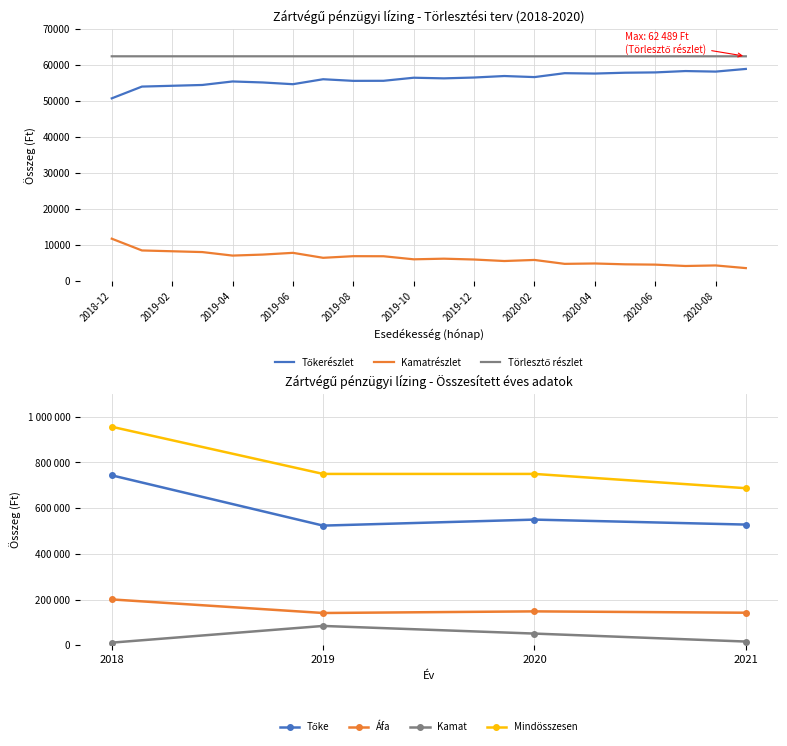

Read the Kamatrészlet value at 2019-11, to the nearest 50.

6150